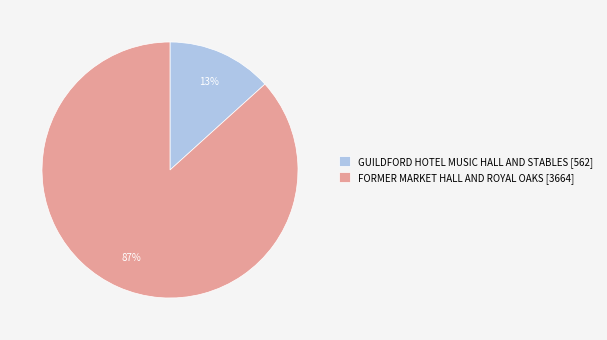

What percentage is the FORMER MARKET HALL AND ROYAL OAKS [3664] slice, to the nearest percent?

87%